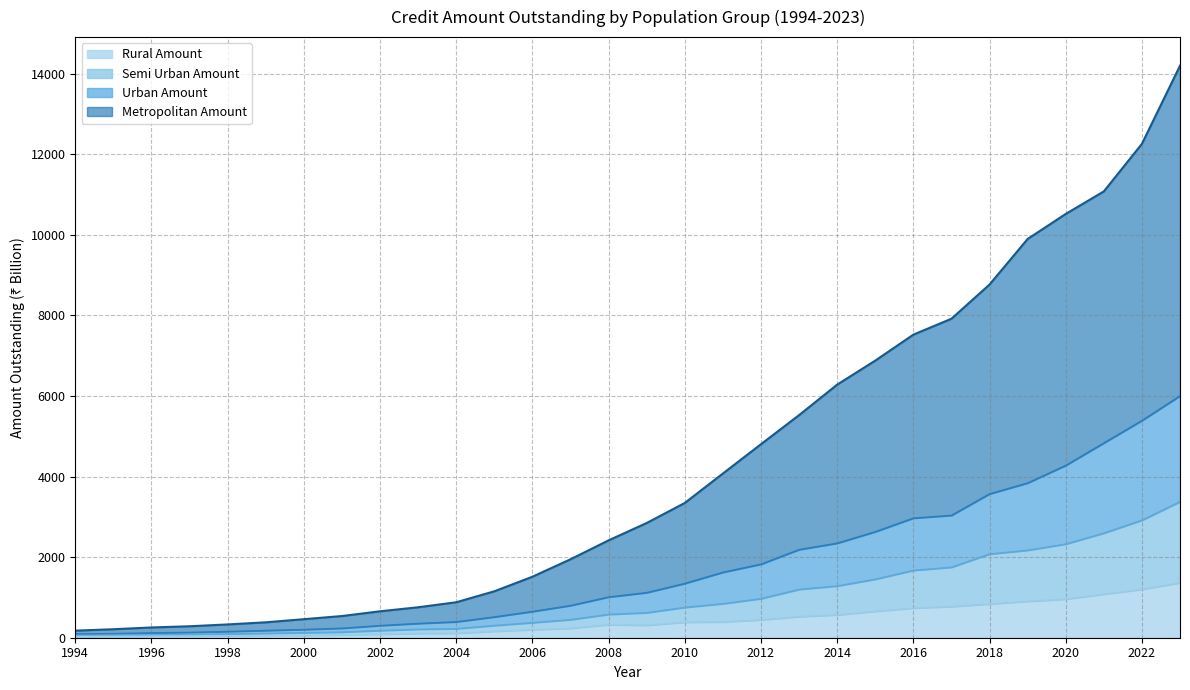

What is the highest value of the Semi Urban Amount series?

3377.1